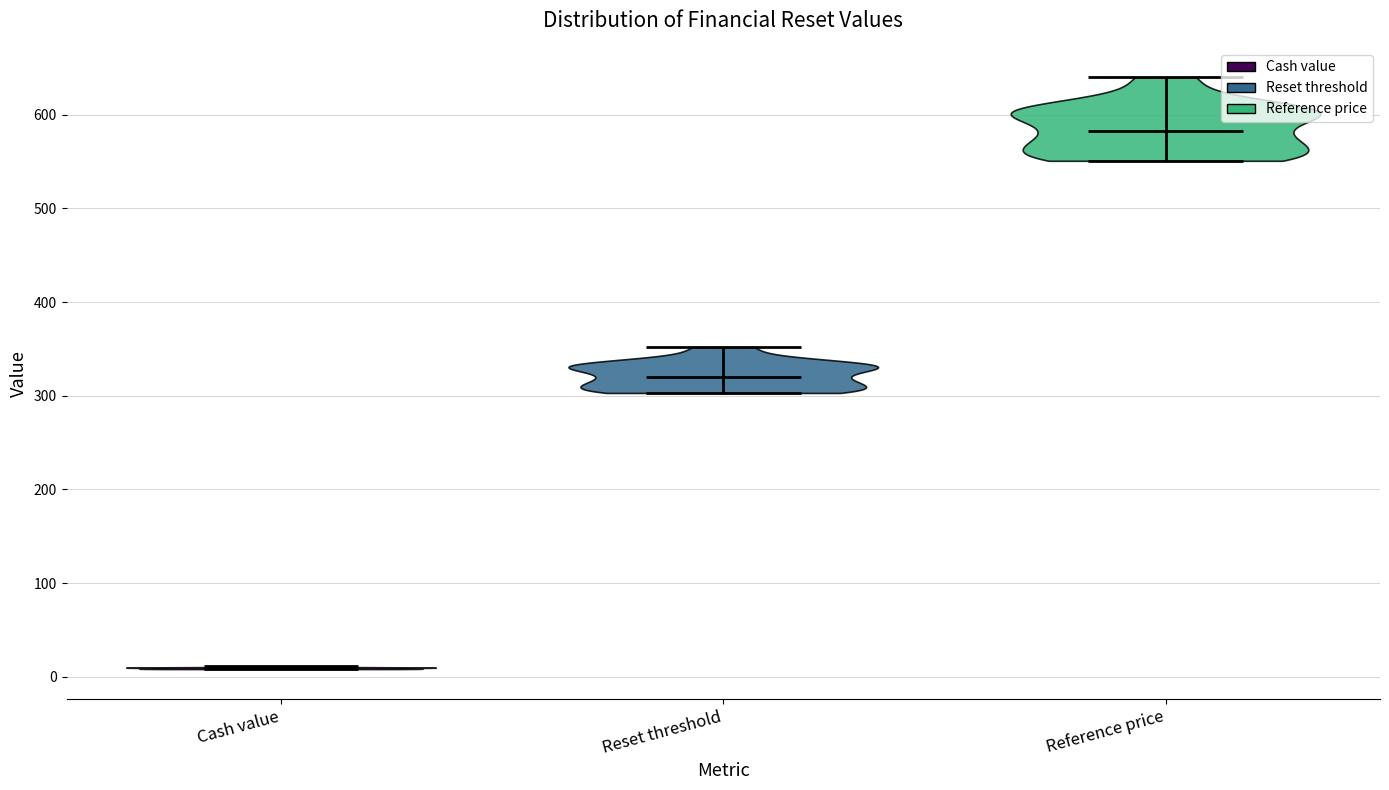

Reading left to right, read every violin against the y-axis: where its median line is, and the lowest and highest points it reaches. The values are not printed on the chart, so give them approximately, as read against the axis.

Cash value: median line 10, lowest point 10, highest point 10
Reset threshold: median line 320, lowest point 300, highest point 350
Reference price: median line 580, lowest point 550, highest point 640